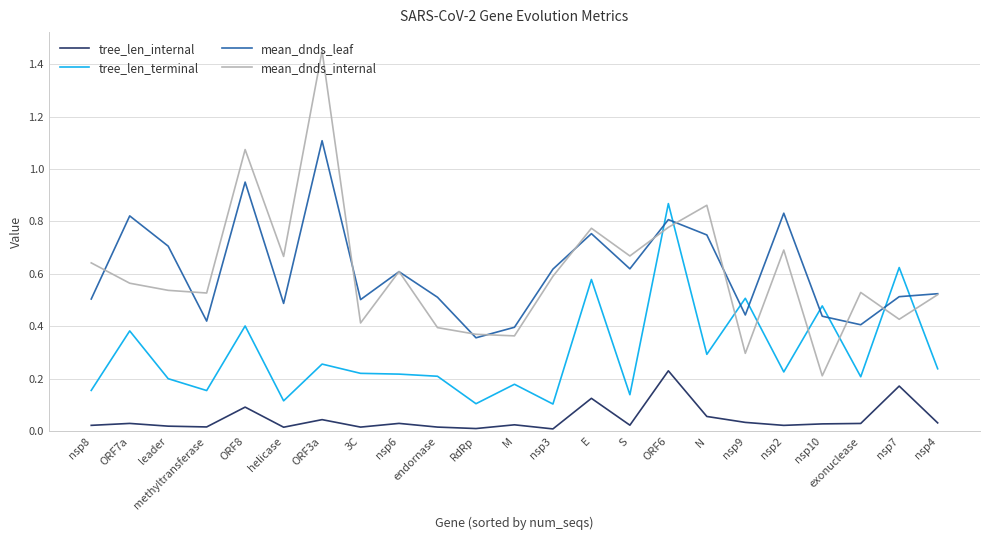

How many categories are shown in the chart?

23